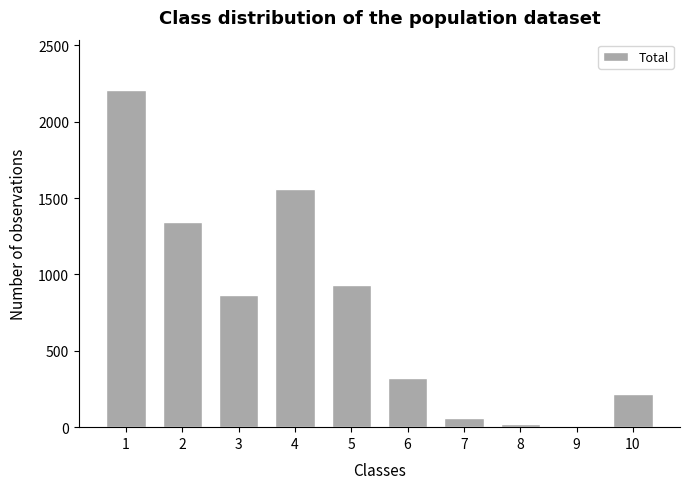

What is the change in value from 4 to 6?

-1239